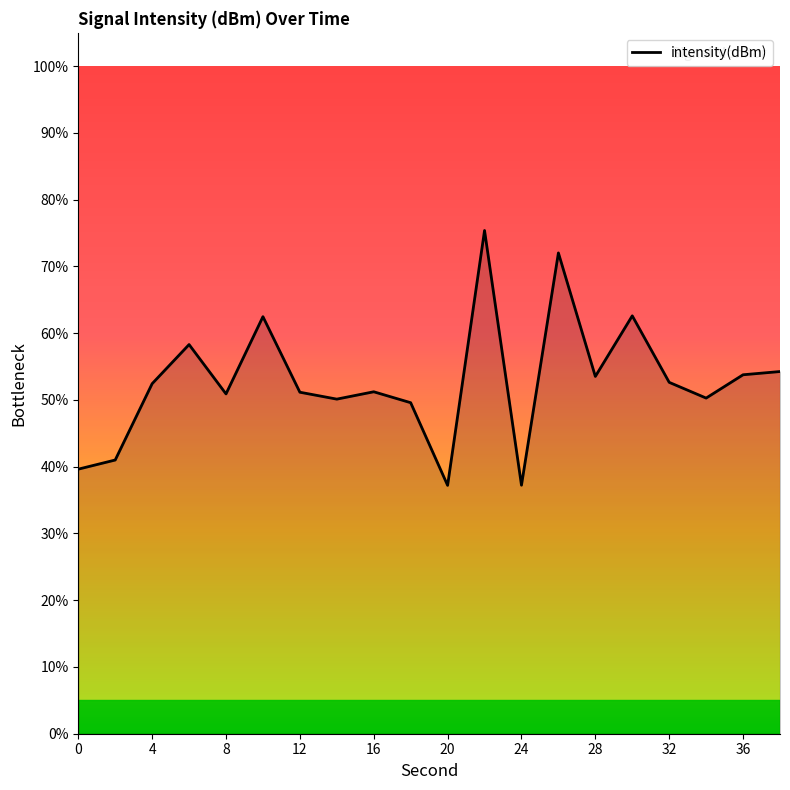

Count the number of values greater than 52.

10